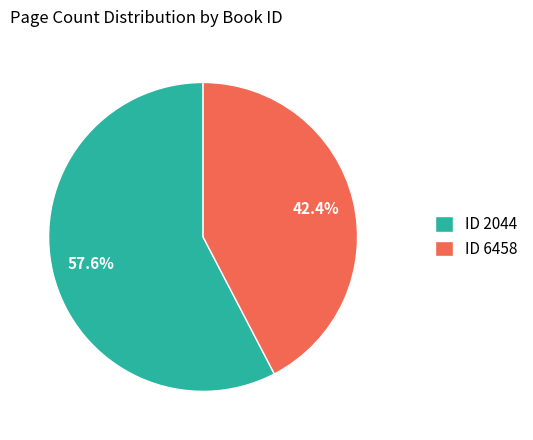

What percentage is NOT represented by ID 6458?

57.6%